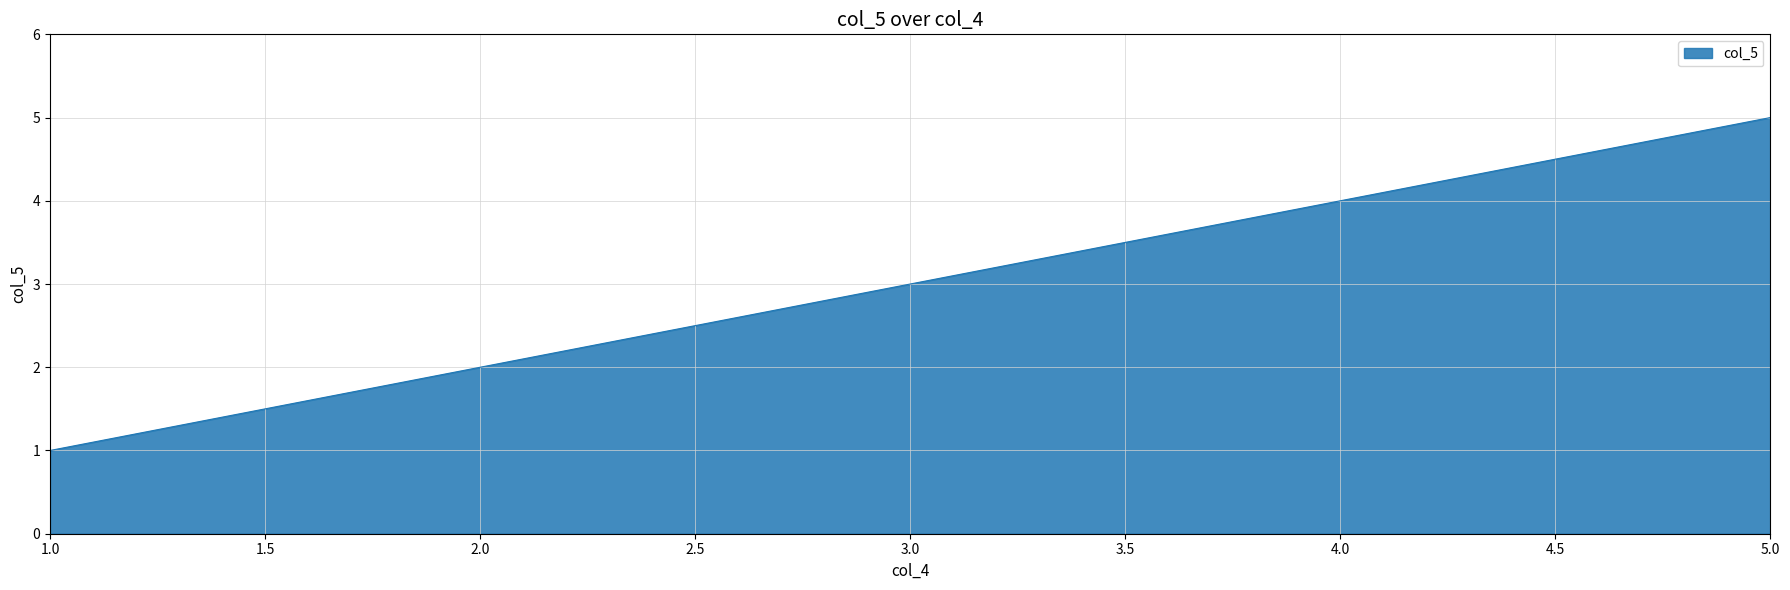

Approximately how many times larger is the value at 3.0 compared to 5.0?

0.6